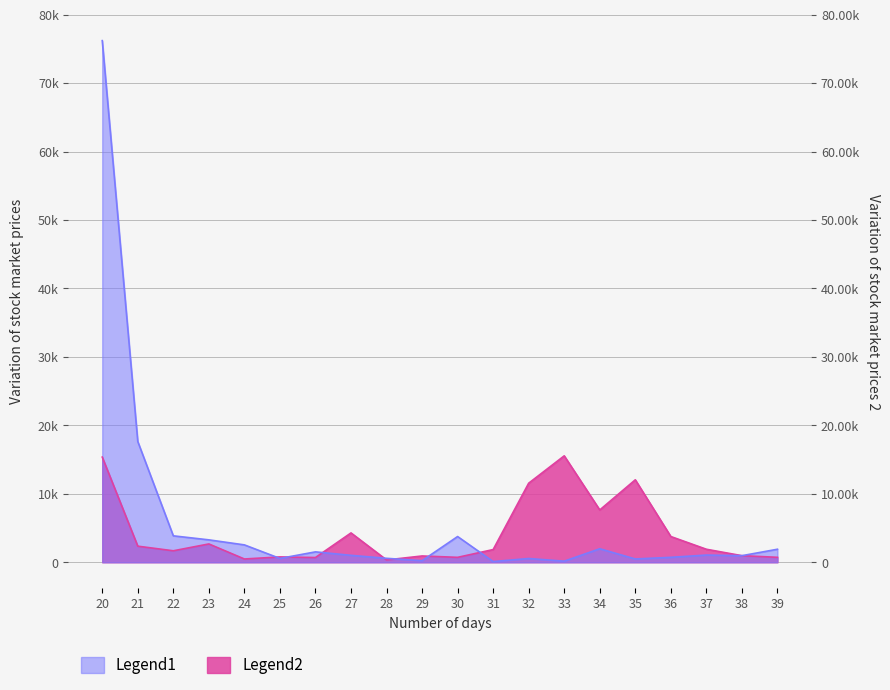

What is the lowest value of the Legend1 series?

104.0